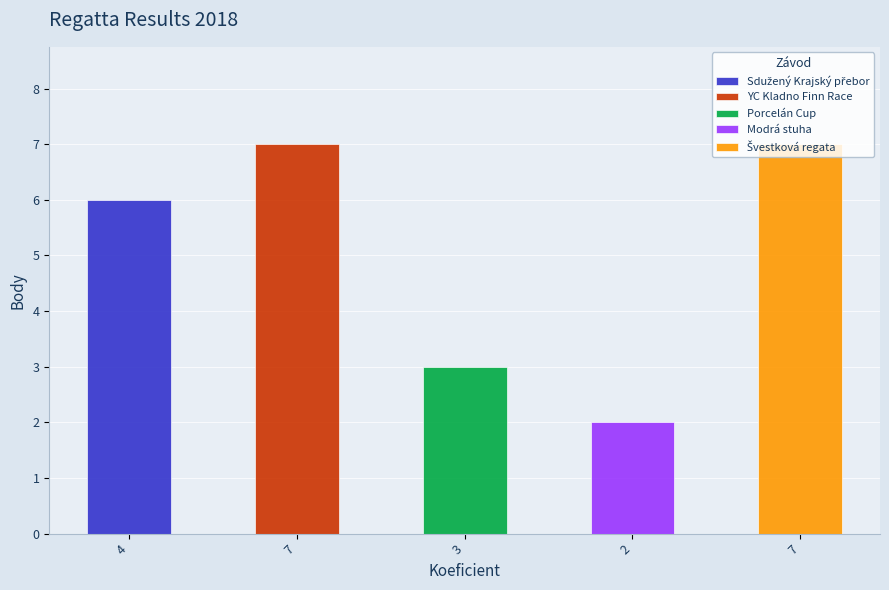

Reading right to left, transcribe all the data shown in this chart.

7=7	2=2	3=3	7=7	4=6